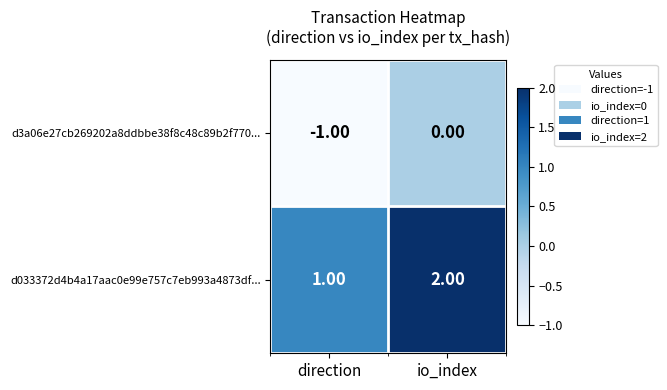

What is the maximum value shown in the chart?

2